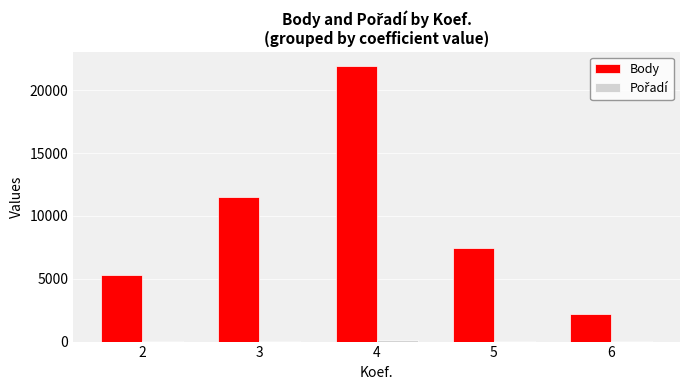

What is the greatest value displayed?

21958